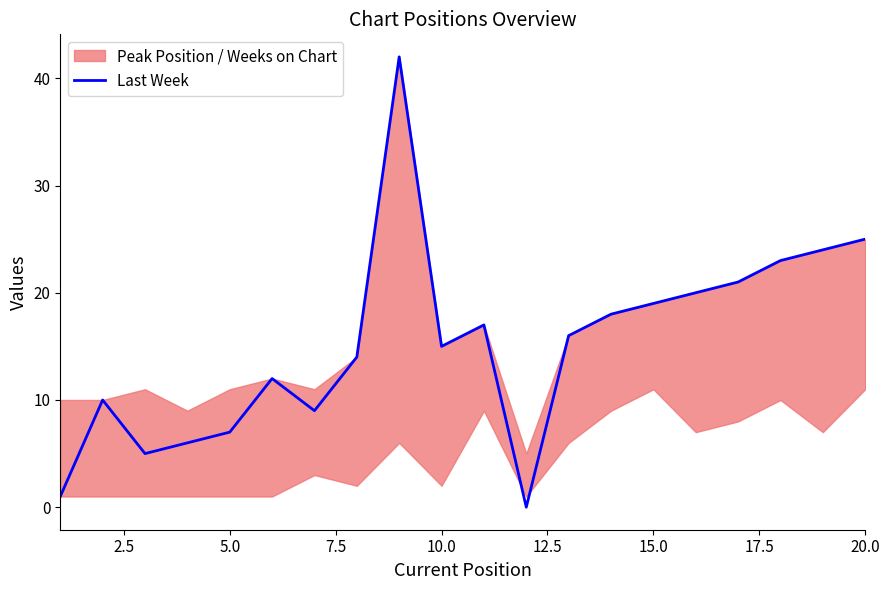

What is the greatest value displayed?

42